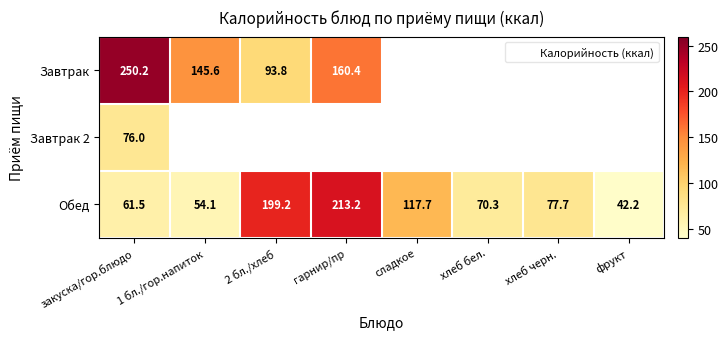

Count the number of categories in the chart.

8